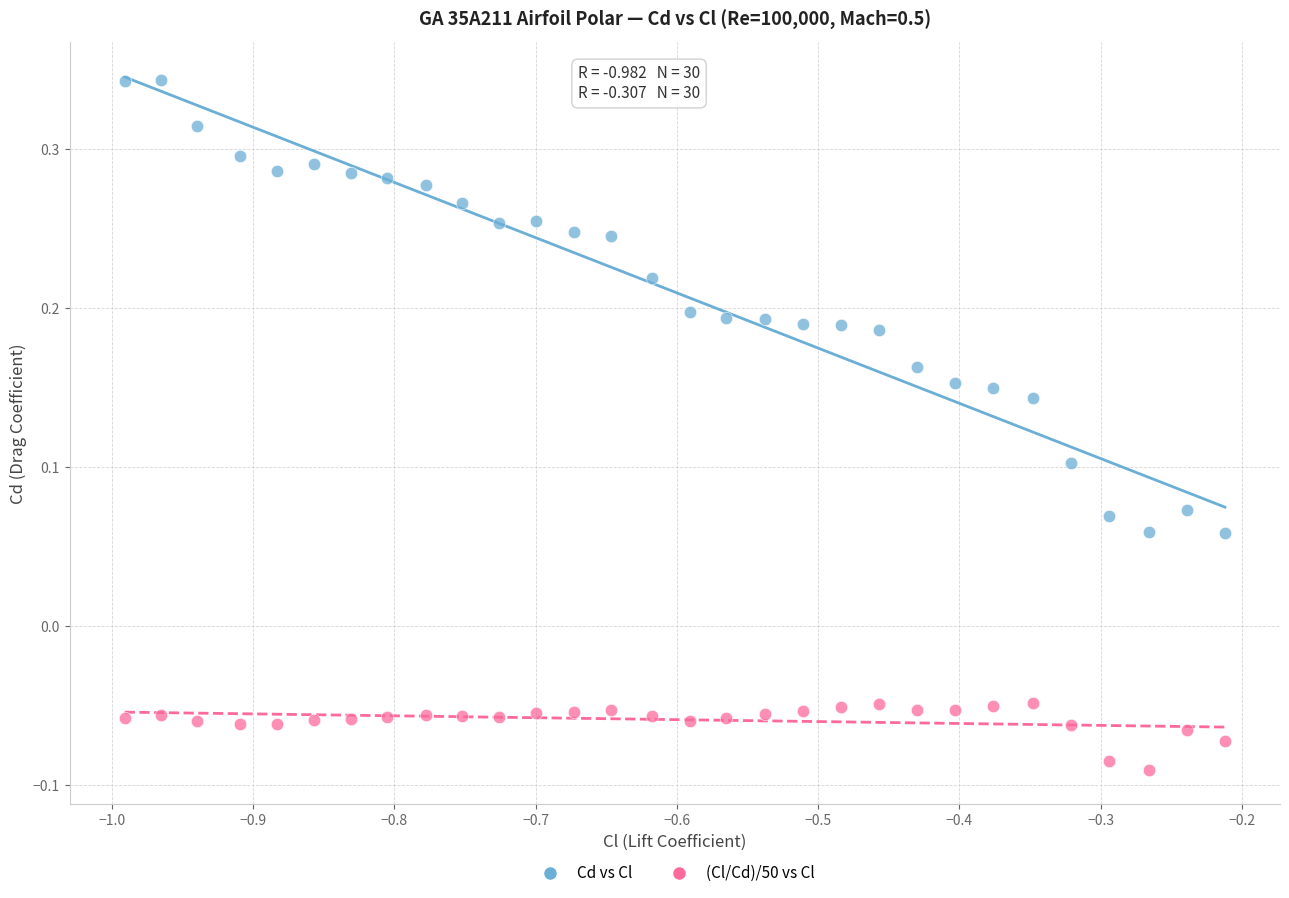

Which series reaches the minimum Y coordinate?

(Cl/Cd)/50 vs Cl